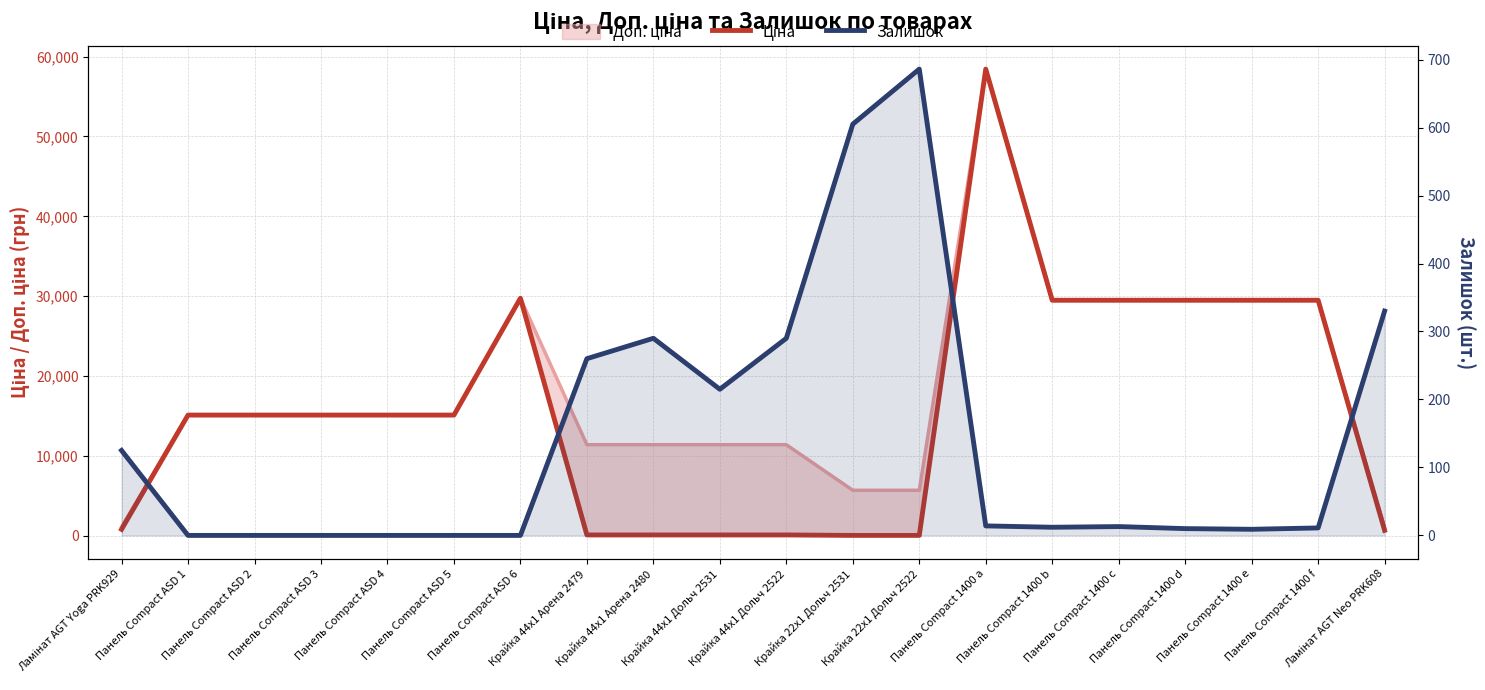

What is the average value of the Залишок series?

143.5